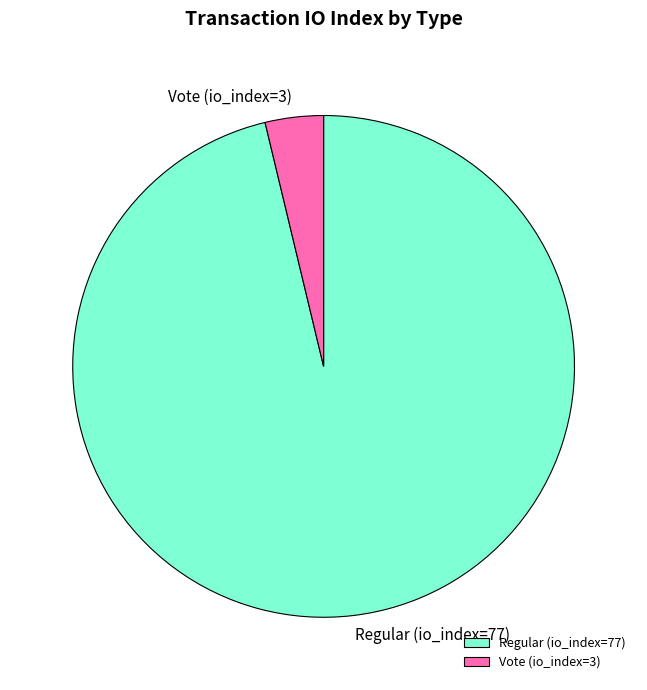

True or false: Regular (io_index=77) accounts for 96% of the total.

True